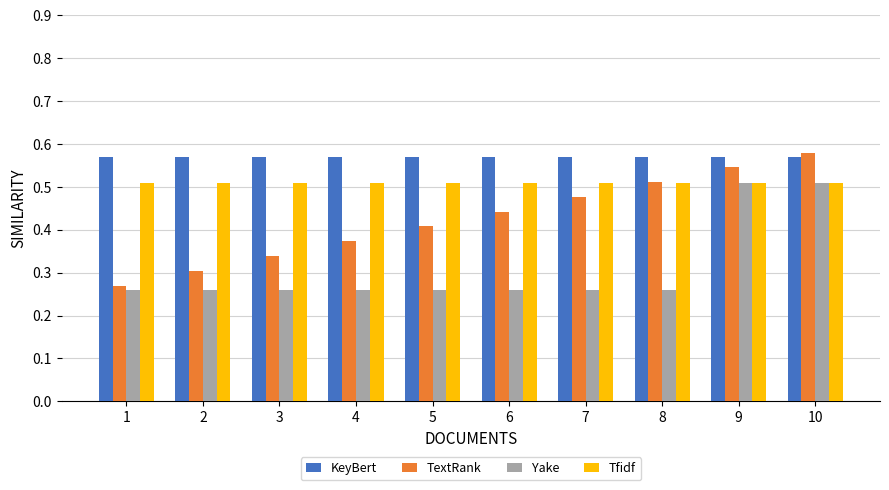

At which label does TextRank reach its peak?

10